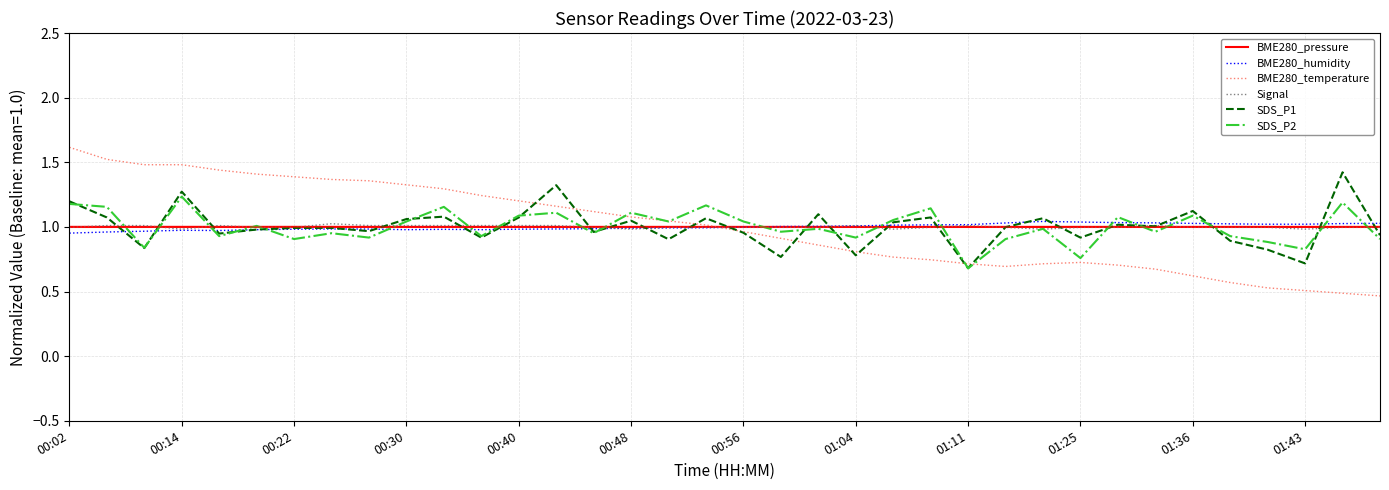

Which series has the largest range (max minus min)?

BME280_temperature